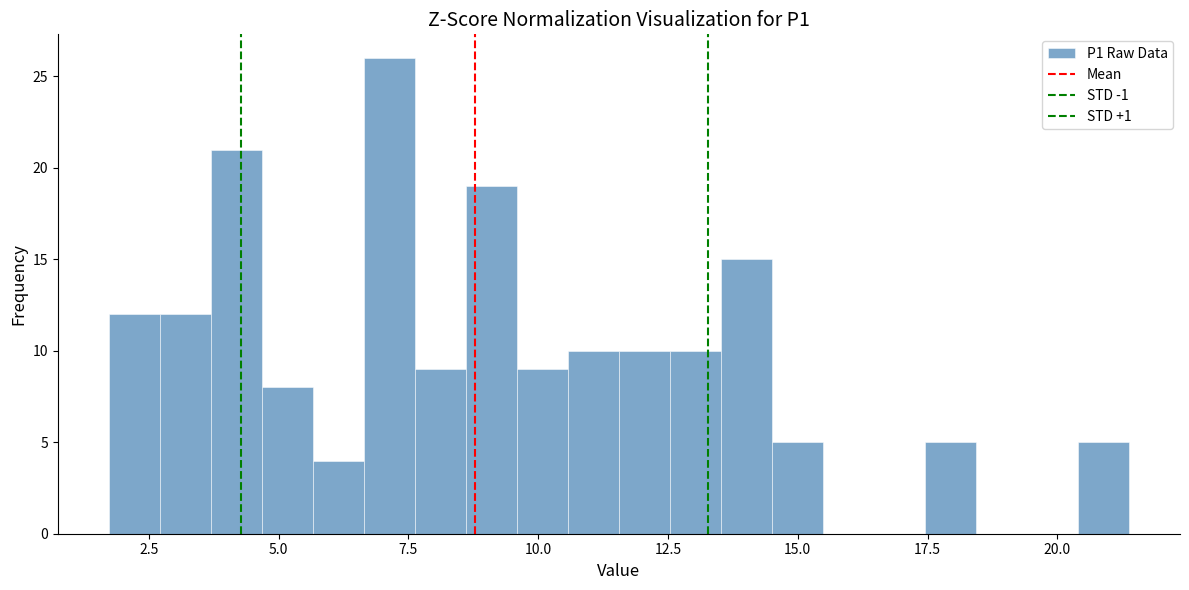

Around what value on the x-axis is the tallest bar? Give the approximate position of its centre, as read against the axis.

7.0